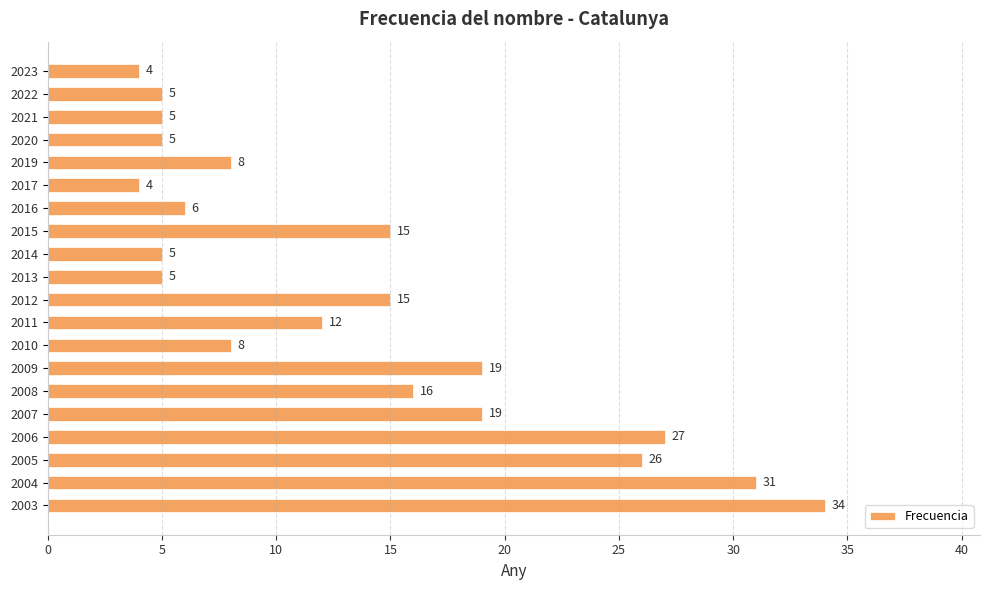

How many values are below 12?

10